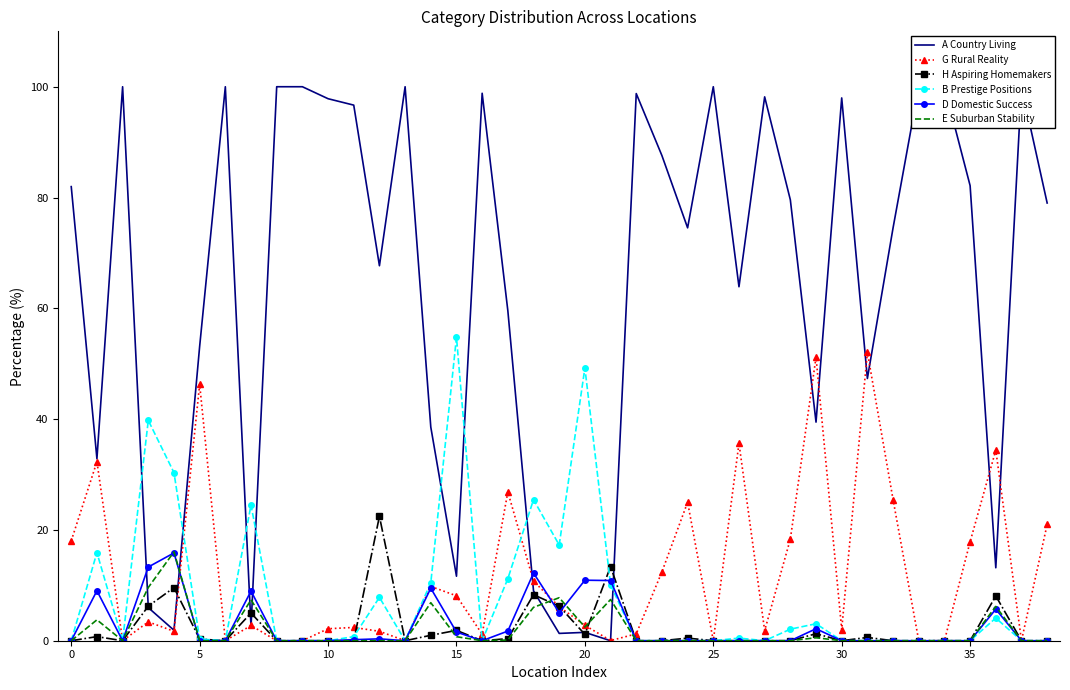

True or false: B Prestige Positions has a value of 15.4 at 17.

False